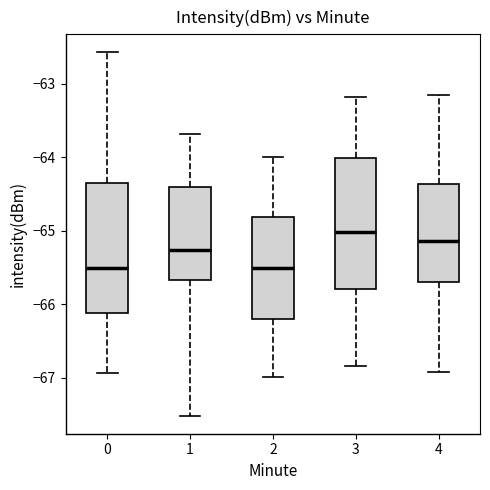

Where is the upper edge of the box at x = 2 on the y-axis? The values are not printed on the chart, so give them approximately, as read against the axis.

-64.8